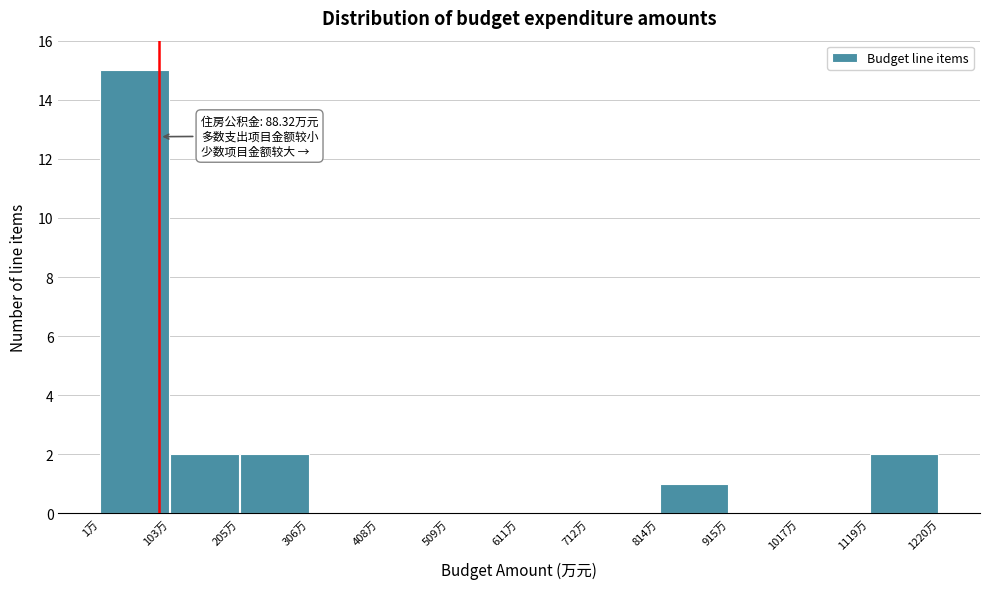

Over which range of the x-axis is the bar tallest?

0 to 100